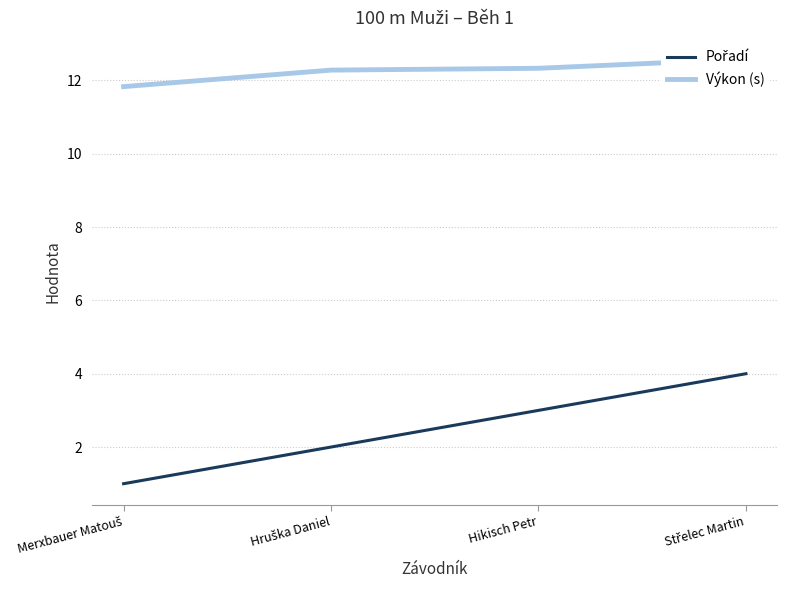

What is the difference between the highest and lowest values at Střelec Martin?

8.6